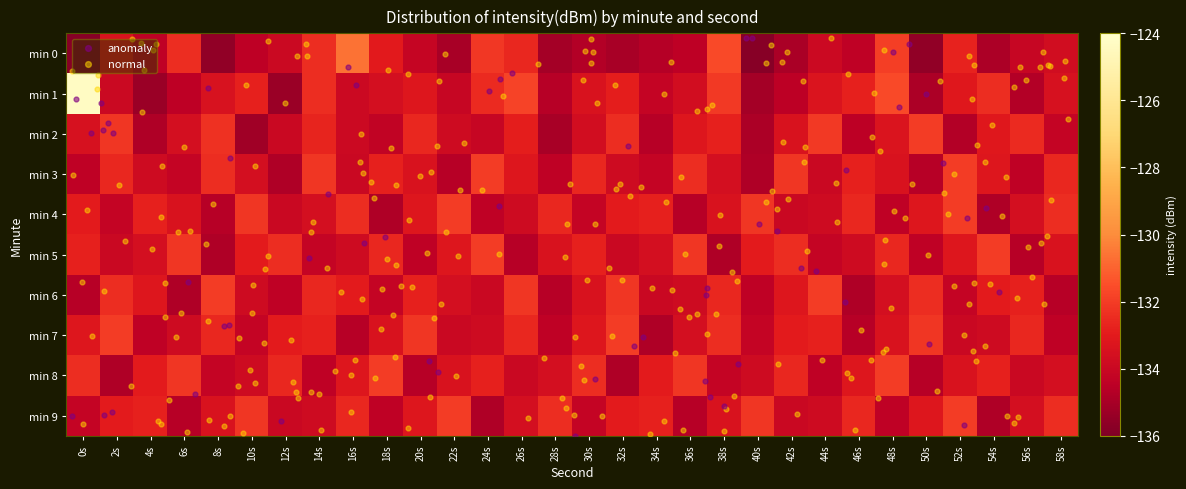

What is the spread (max minus min) of values at 44s?

2.4